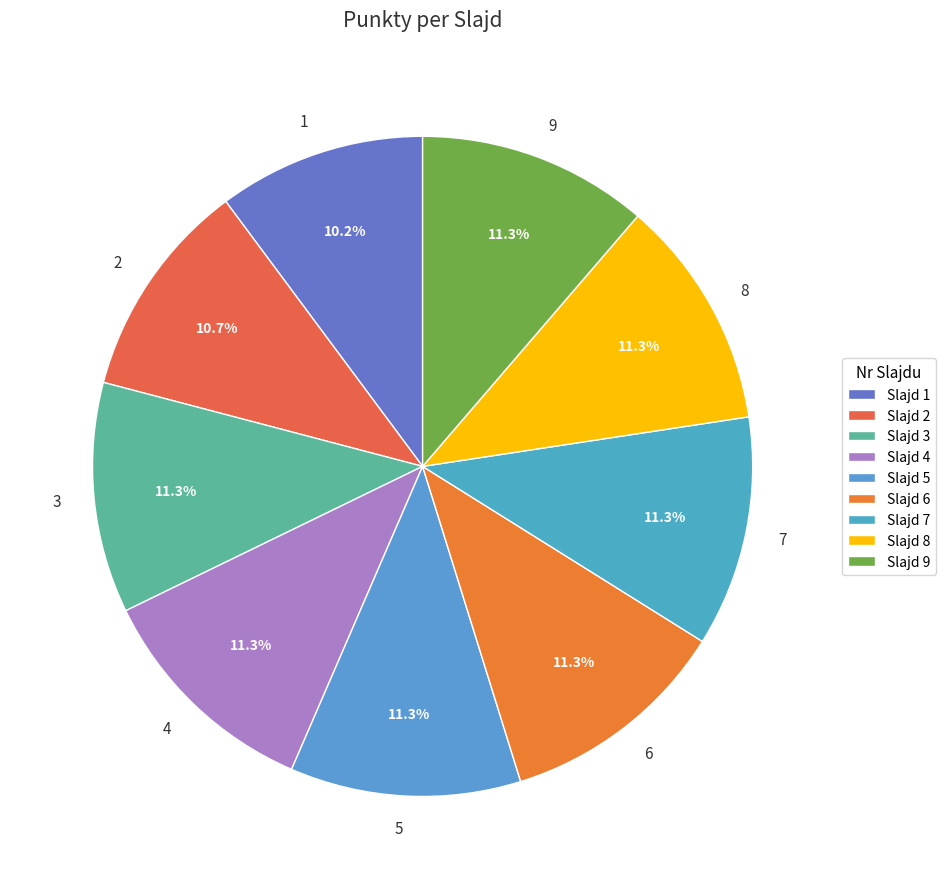

To the nearest percent, what percentage of the pie is 4?

11%